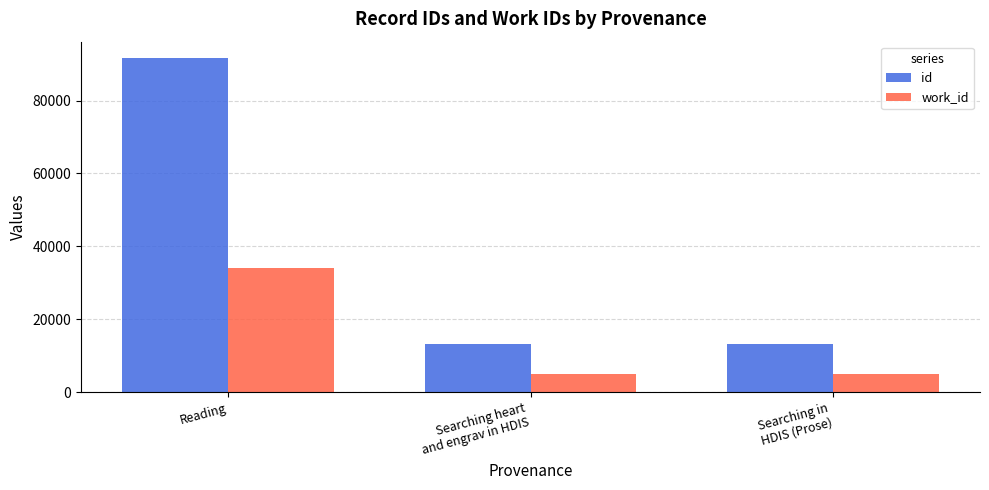

What value does the id series have at Searching in
HDIS (Prose)?

13108